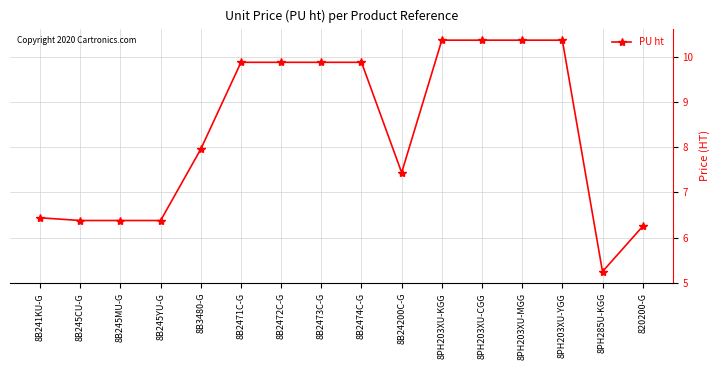

Where is the data nearest to the value 7?

8B24200C-G